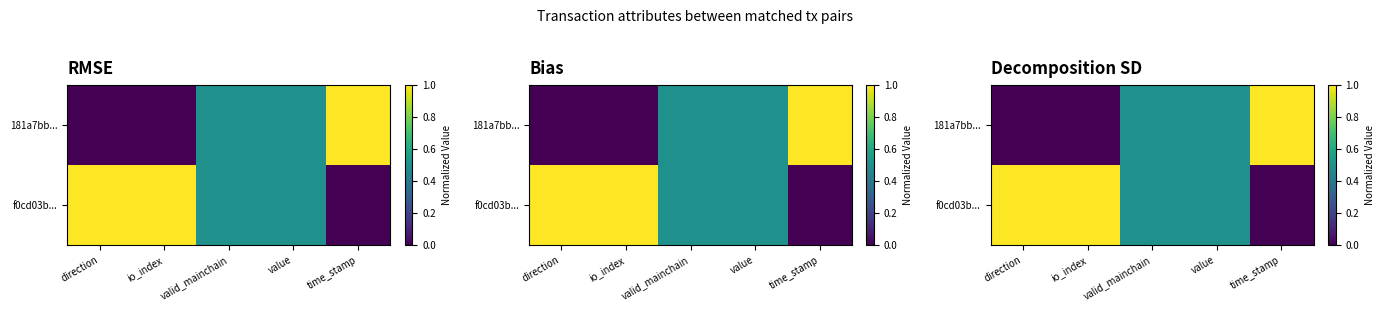

At which category is the sum across all series the highest?

direction